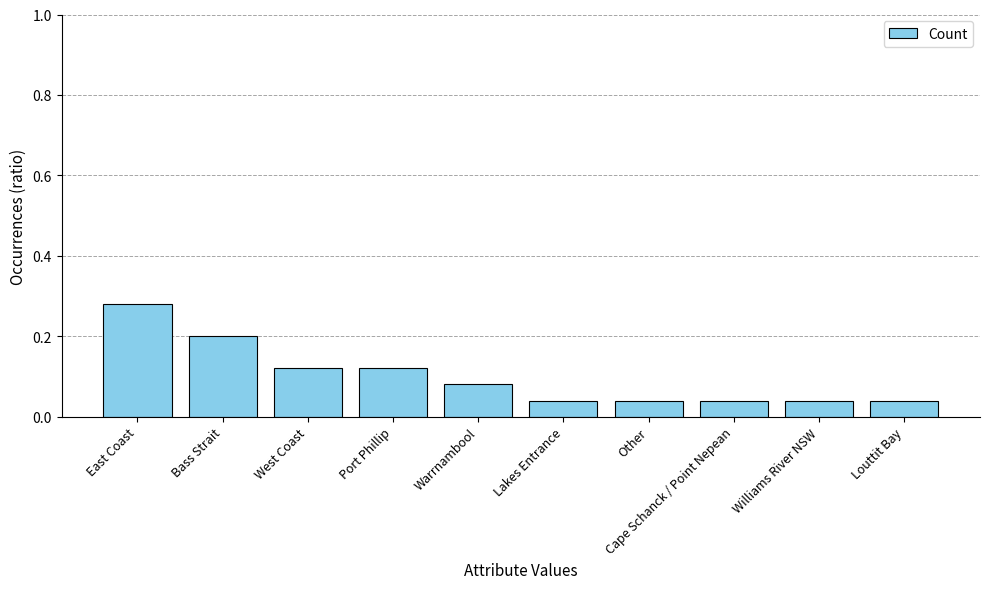

At which category does the chart reach its peak across all series?

East Coast